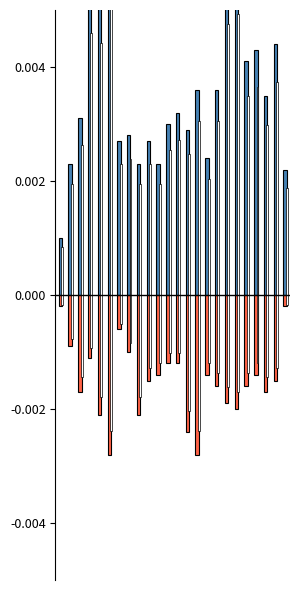

Is the value of monthly_download_resource at 14 greater than the value of monthly_visit at 0?

No